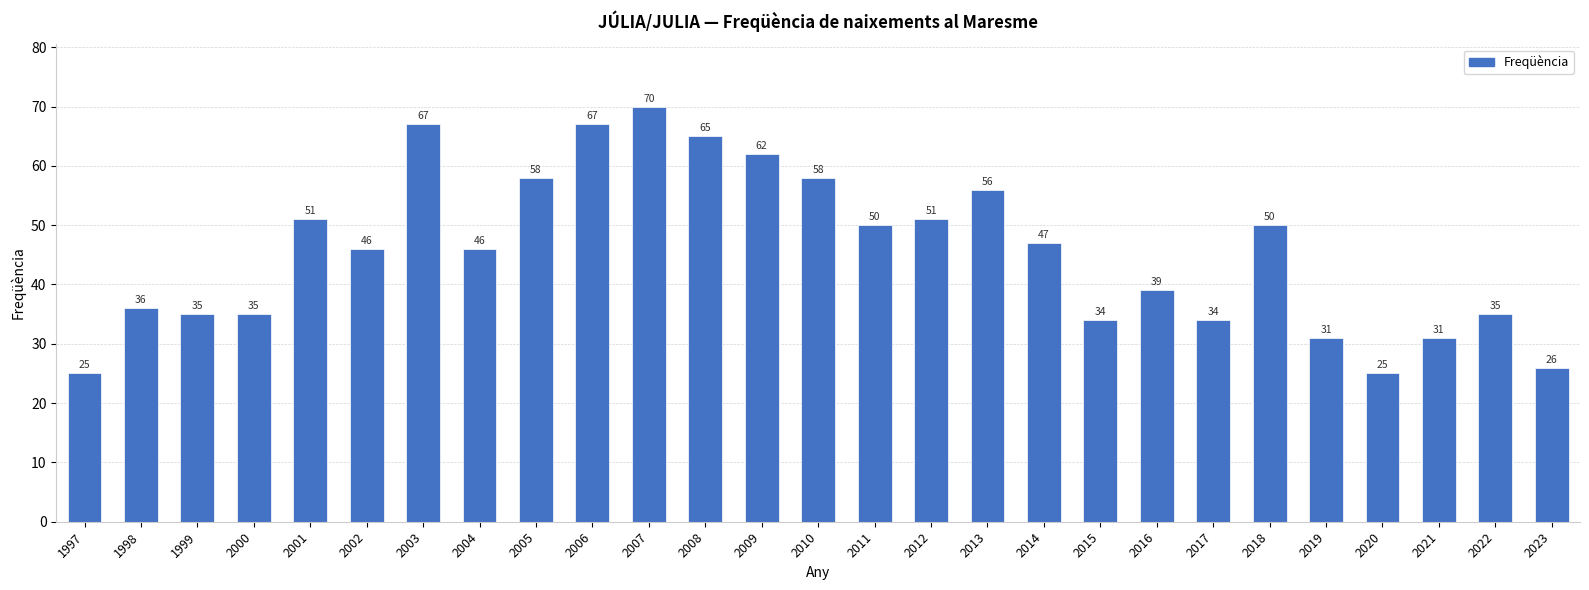

What is the average value?

46